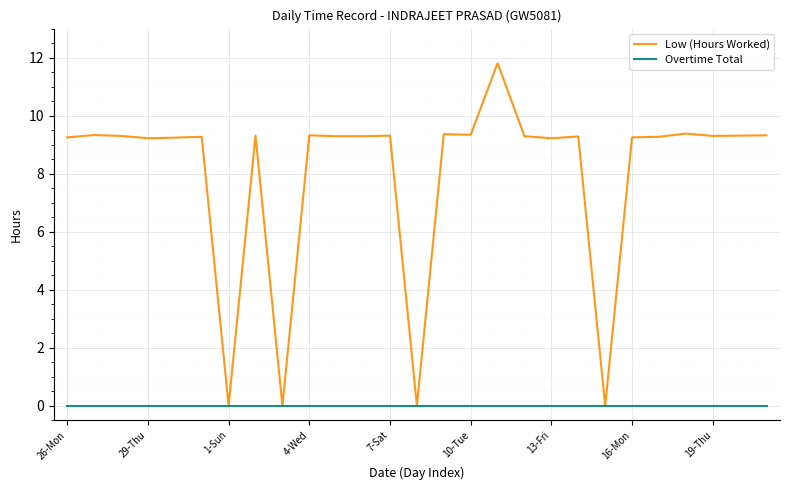

Rank the series by their average value, from highest to lowest.

Low (Hours Worked), Overtime Total